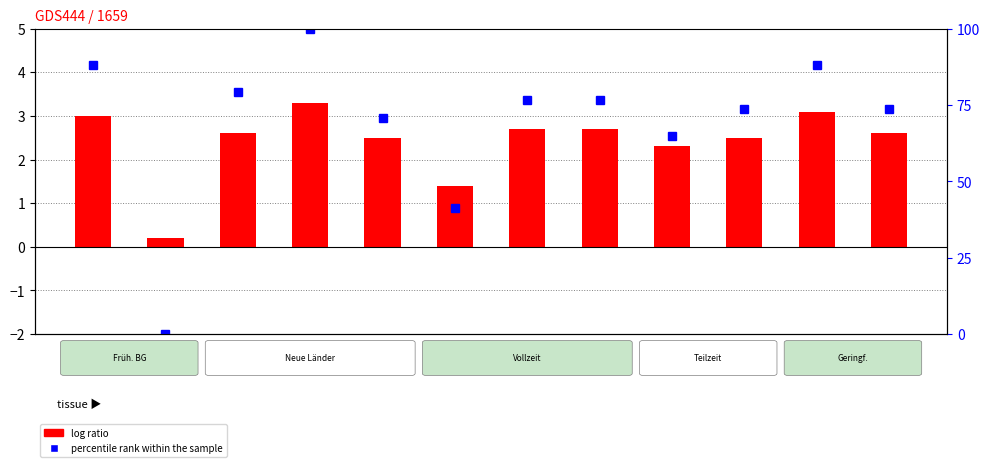

What is the sum of the log ratio values at 2011 and 2009?

3.5